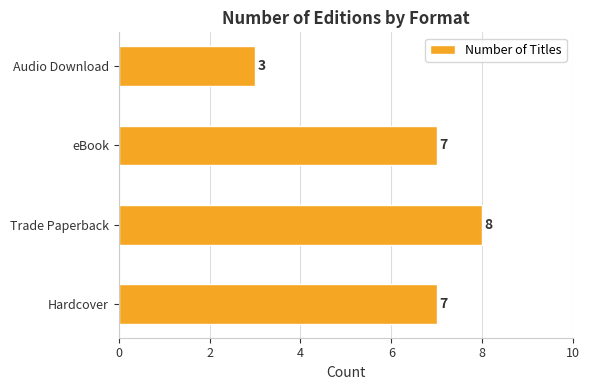

Which has a higher value, Audio Download or Trade Paperback?

Trade Paperback